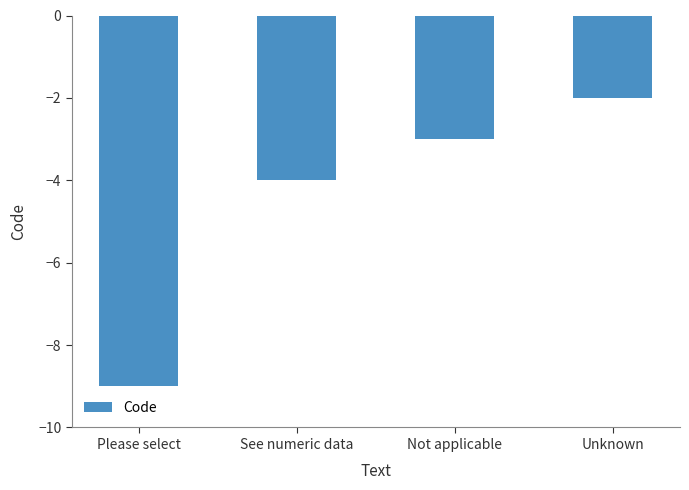

True or false: the data shows -3 at Unknown.

False